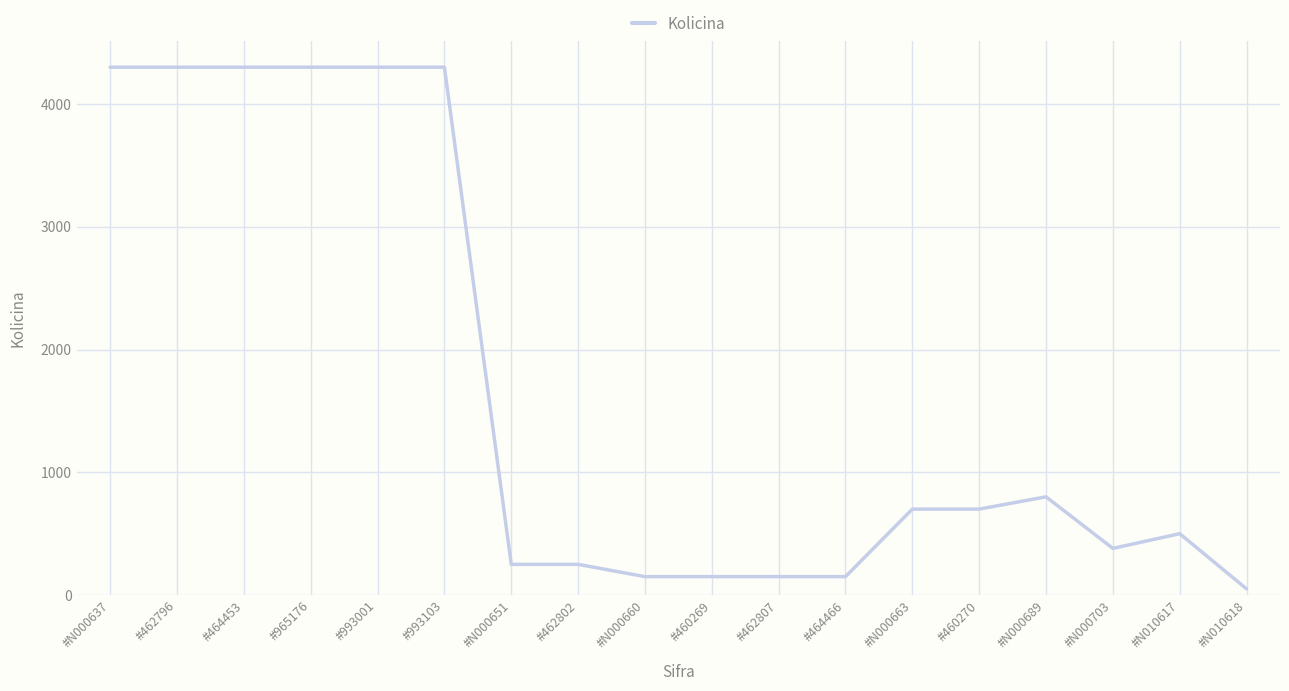

Count the number of data series in this chart.

1